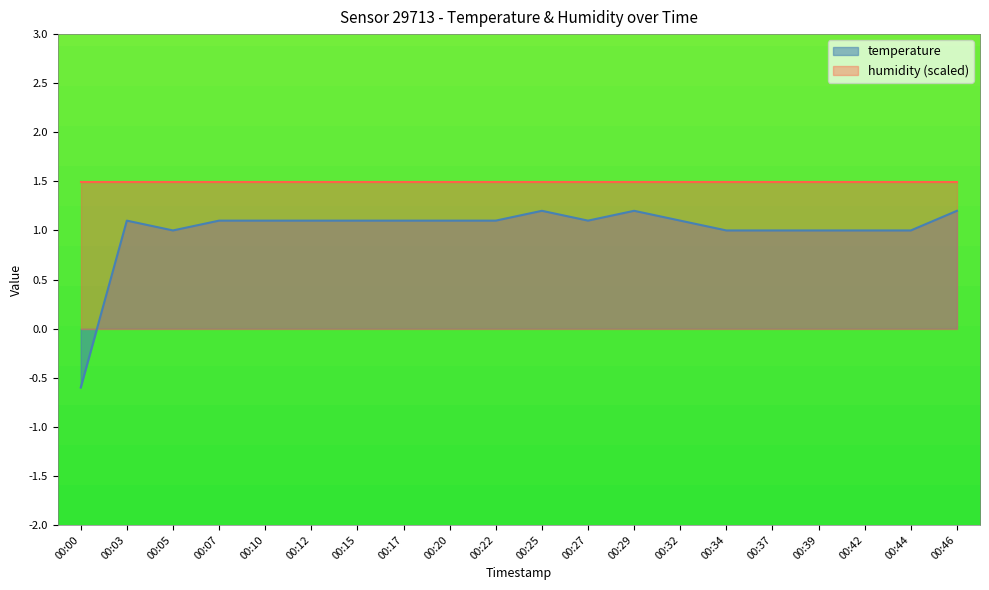

List the labels in order of value, smallest first.

00:00, 00:05, 00:34, 00:37, 00:39, 00:42, 00:44, 00:03, 00:07, 00:10, 00:12, 00:15, 00:17, 00:20, 00:22, 00:27, 00:32, 00:25, 00:29, 00:46